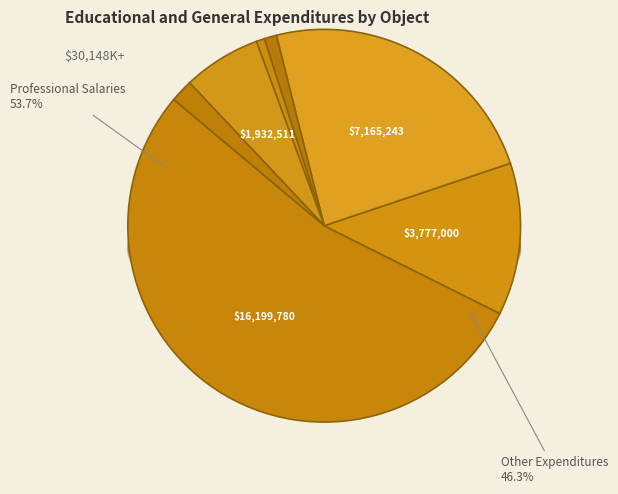

To the nearest percent, what is the difference between the Fringe Benefits and Supplies and Other Operating Expenses slice percentages?

17%